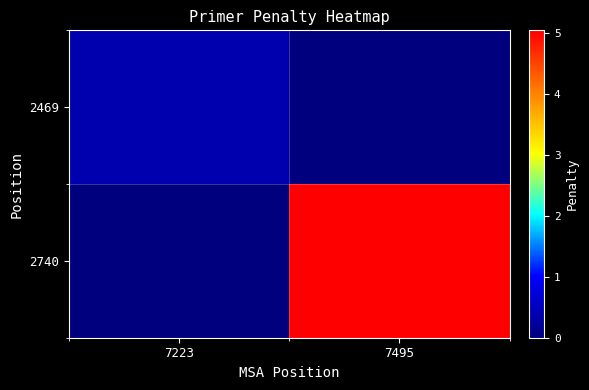

At which category is the sum across all series the highest?

7495